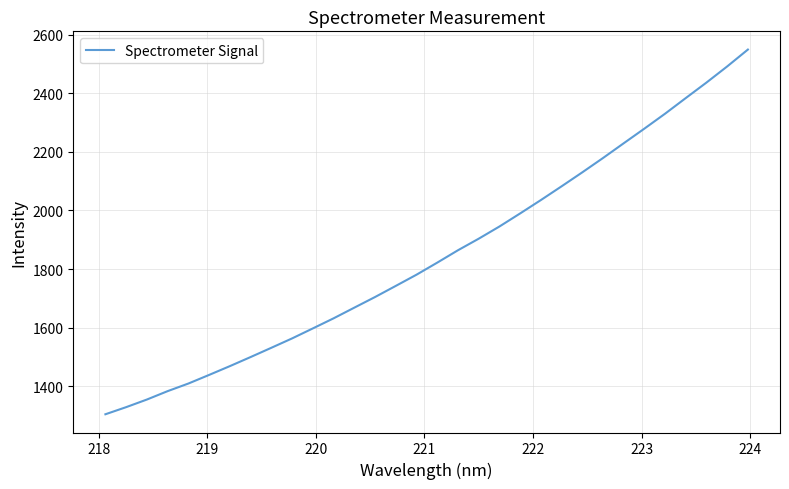

Does the chart display data point markers on the line(s)?

No